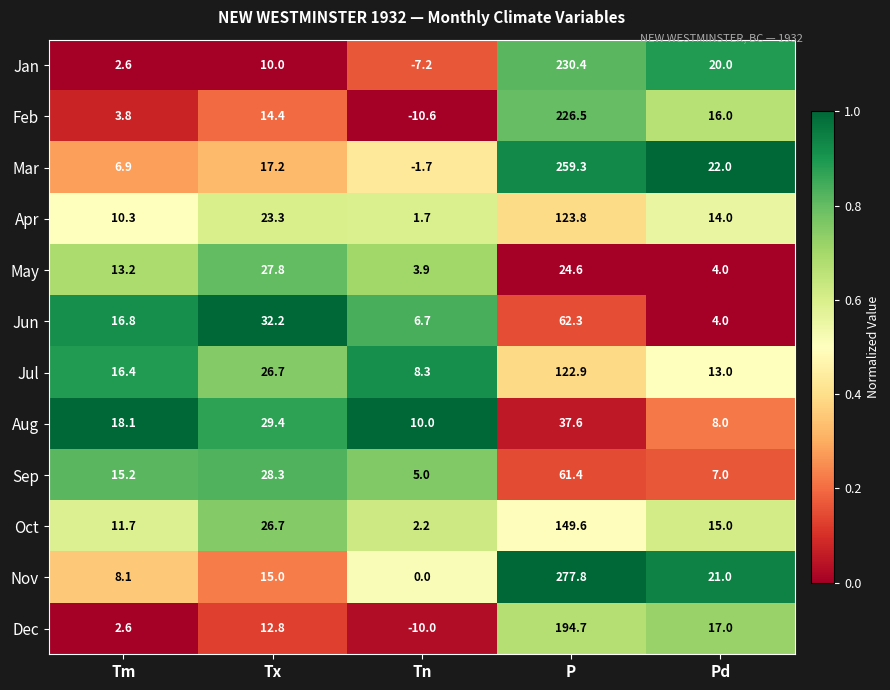

List the series in order of their peak value, highest first.

Nov, Mar, Jan, Feb, Dec, Oct, Apr, Jul, Jun, Sep, Aug, May